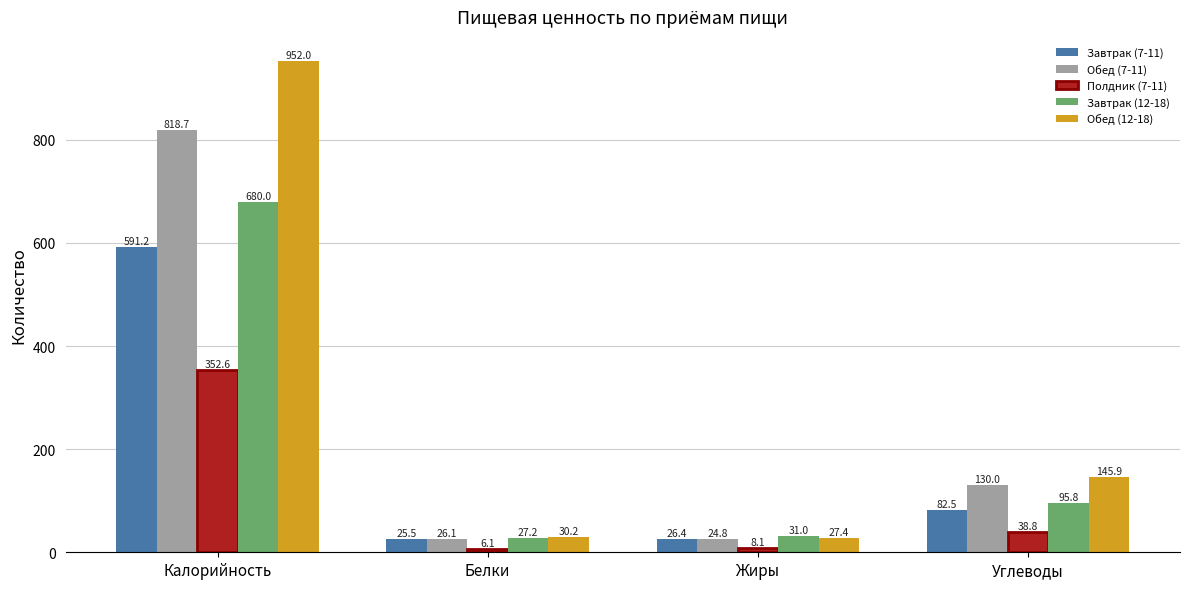

Where is Завтрак (7-11) nearest to the value 308?

Углеводы